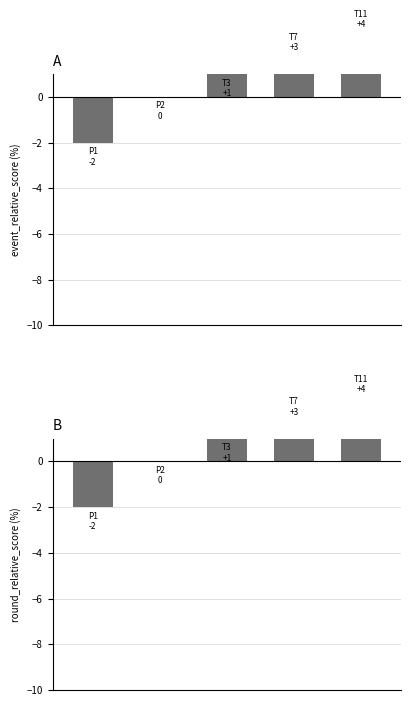

What value does the event_relative_score series have at 2?

1